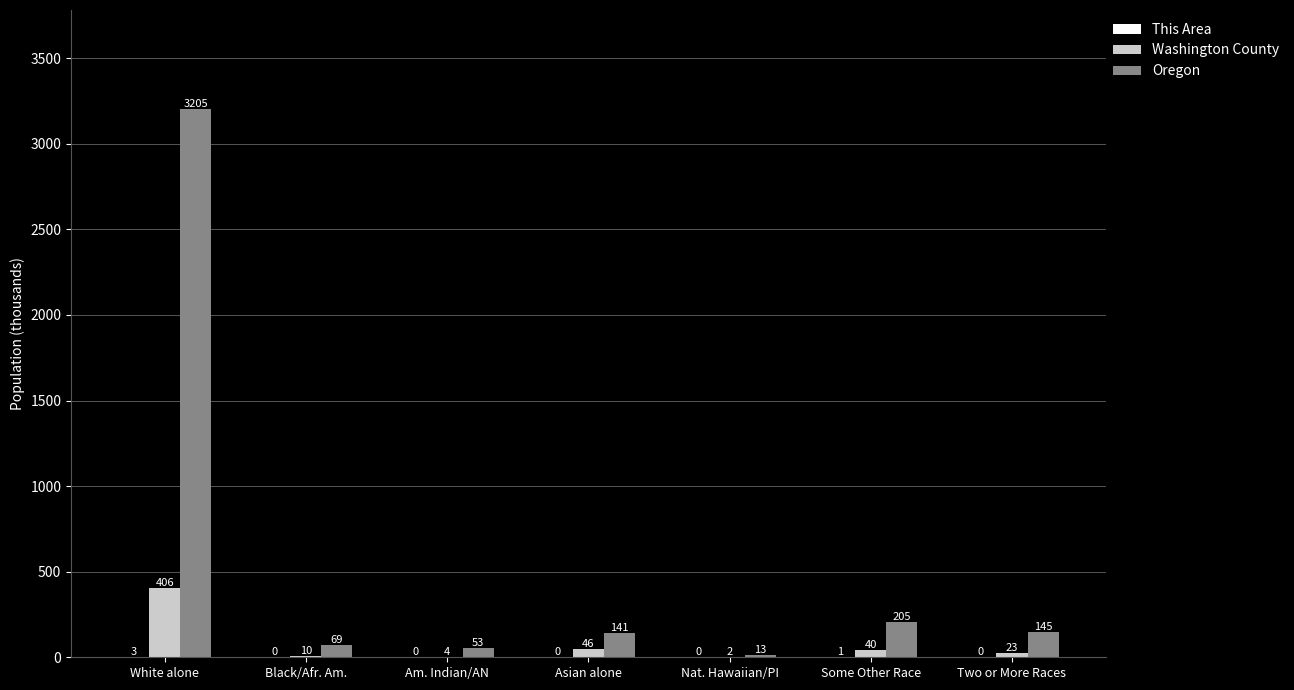

At which category is the sum across all series the highest?

White alone